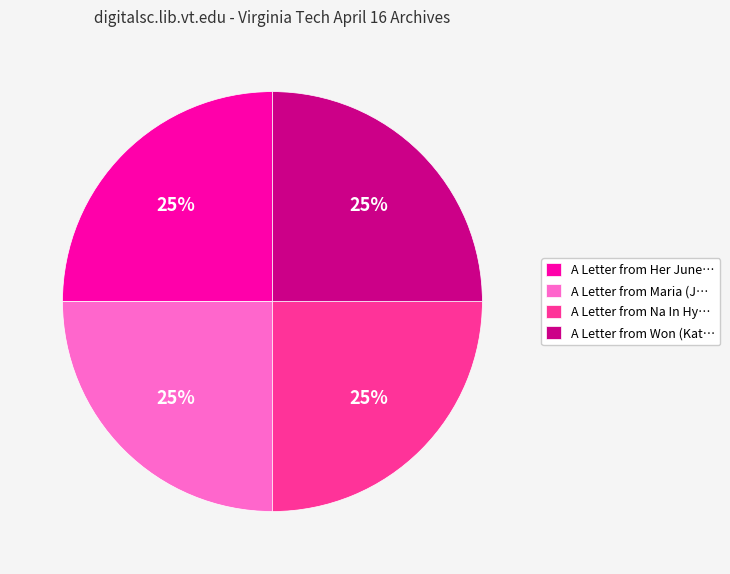

Approximately how many times larger is the value at A Letter from Maria (J… compared to A Letter from Won (Kat…?

1.0